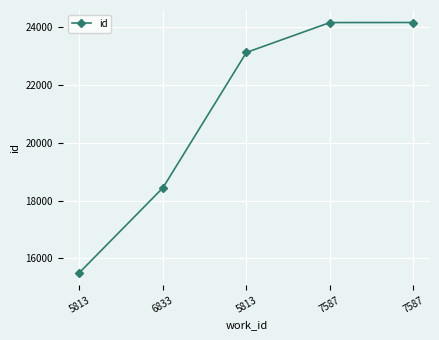

The chart shows a value of 21871 at 5813. True or false?

False